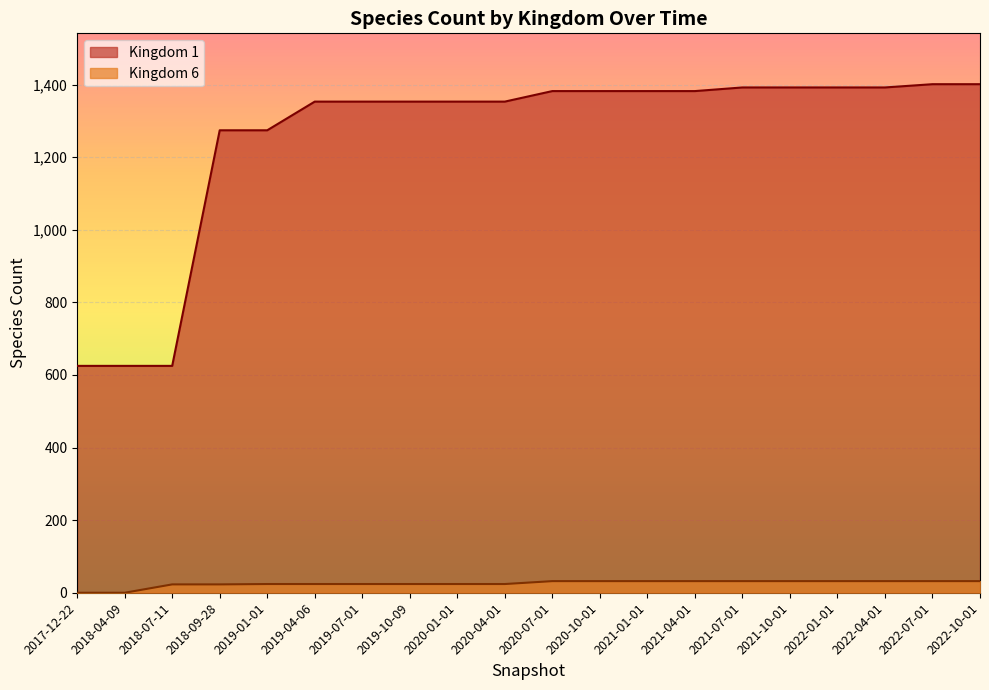

Rank the series by their maximum value, from lowest to highest.

Kingdom 6, Kingdom 1